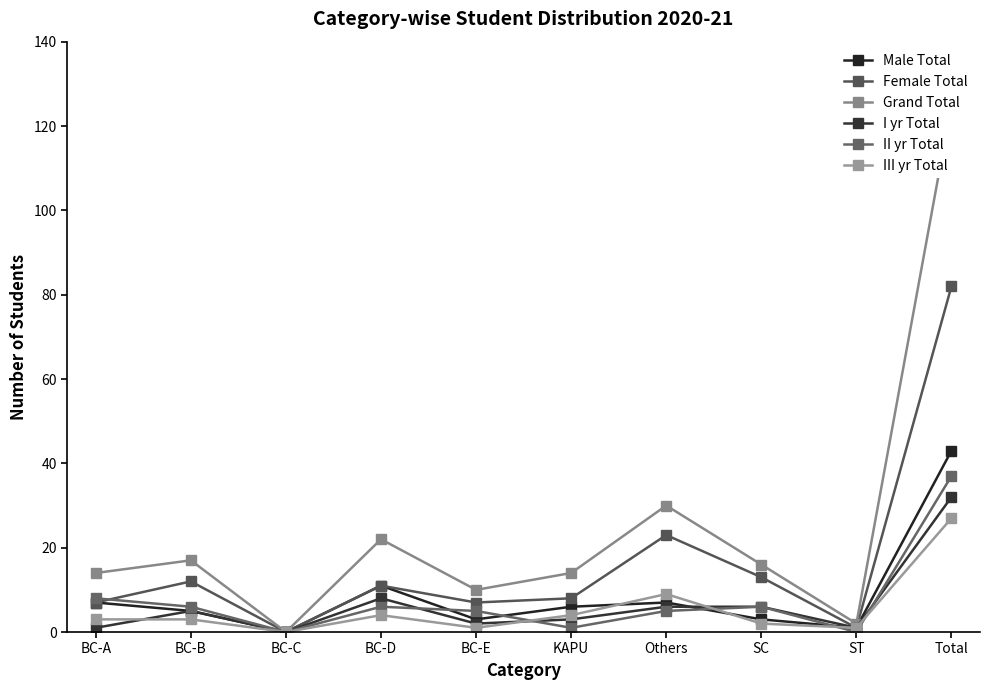

The value of Female Total at Total is 45. True or false?

False